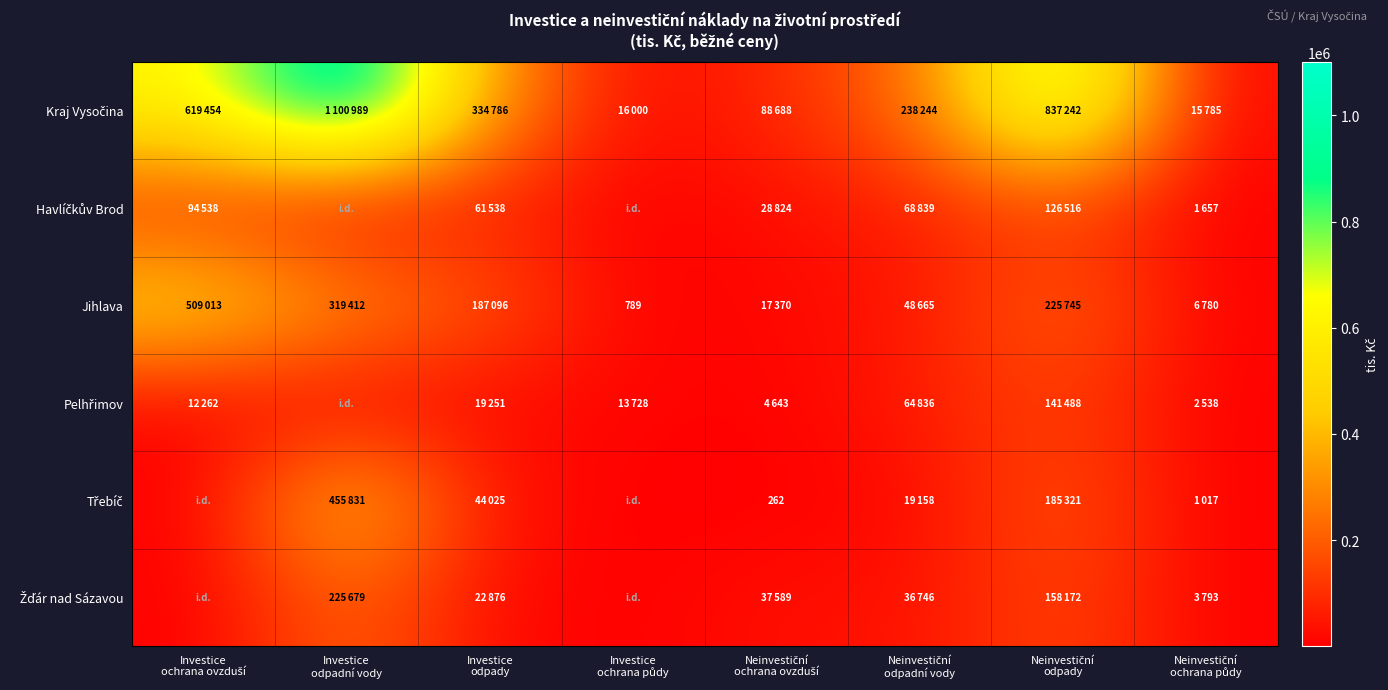

Which series changed the most between Neinvestiční ochrana ovzduší and Neinvestiční odpady?

Kraj Vysočina